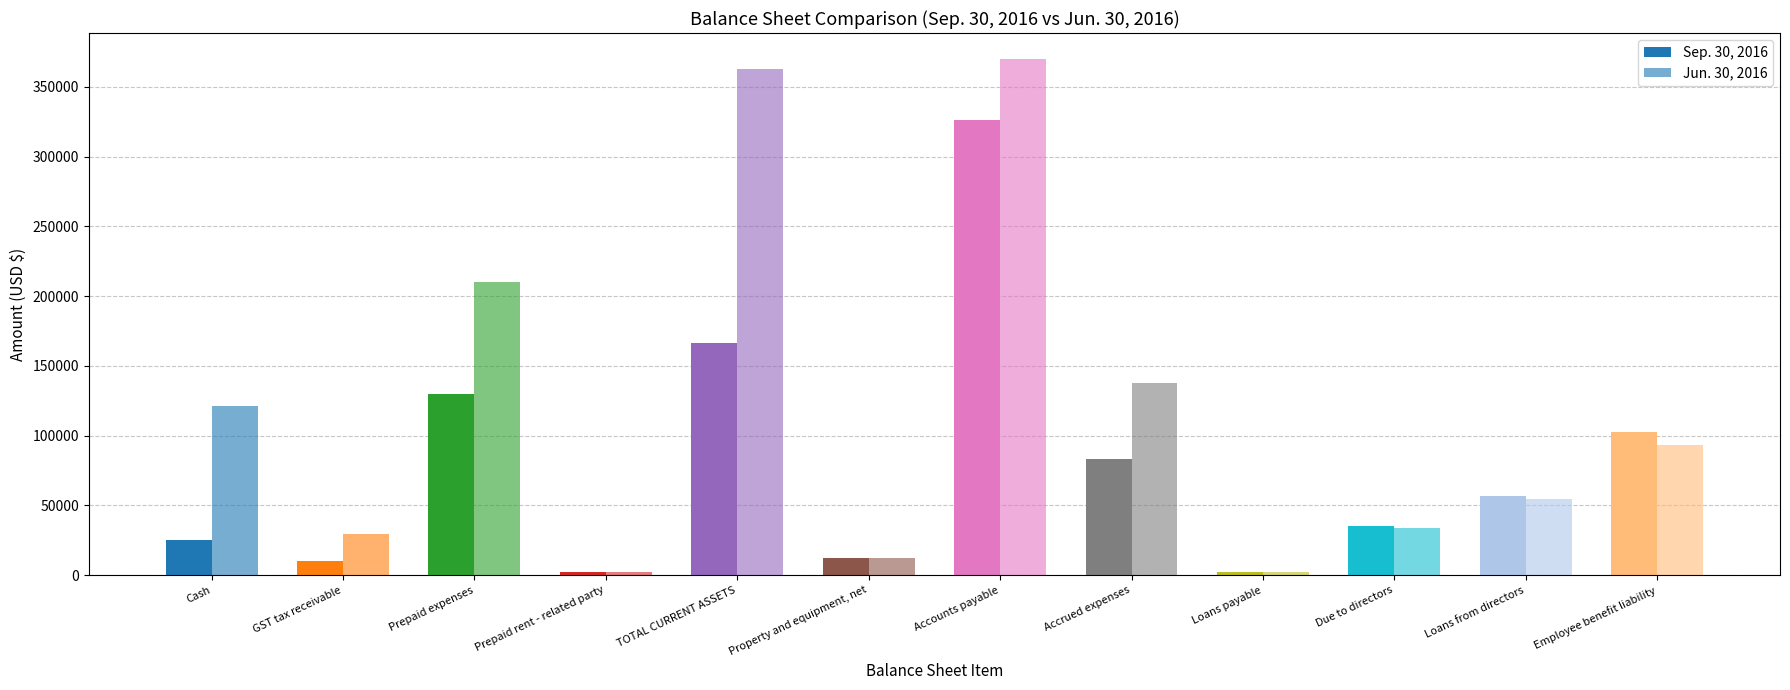

How many categories are shown in the chart?

12